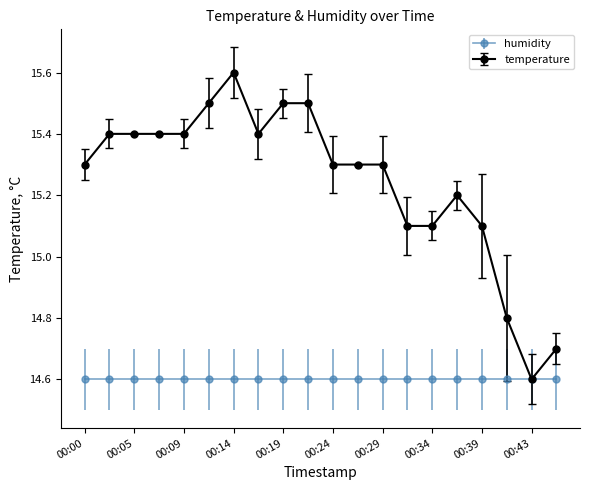

At how many categories does at least one series exceed 15?

17